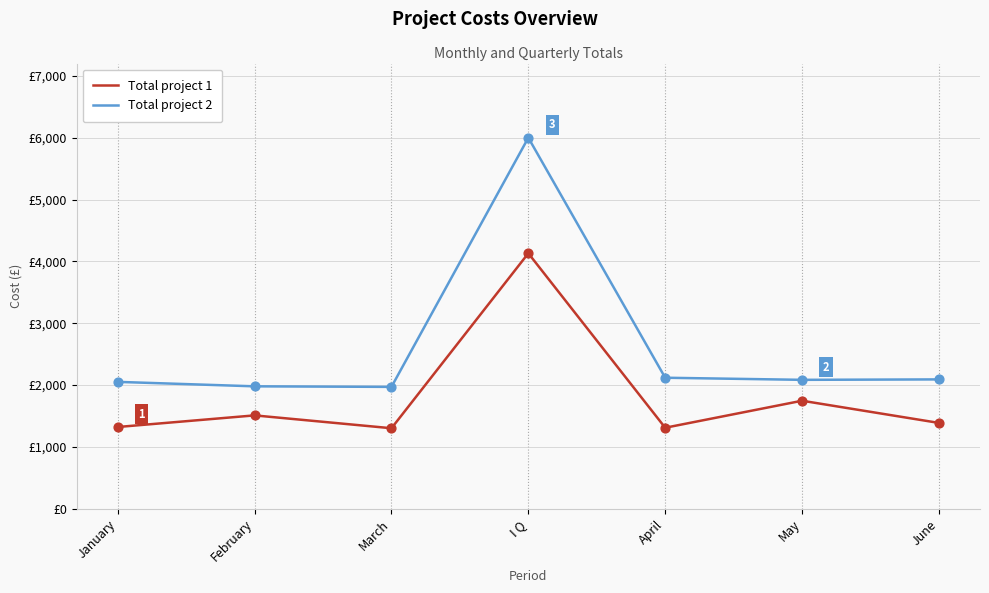

At how many categories does at least one series exceed 4943?

1